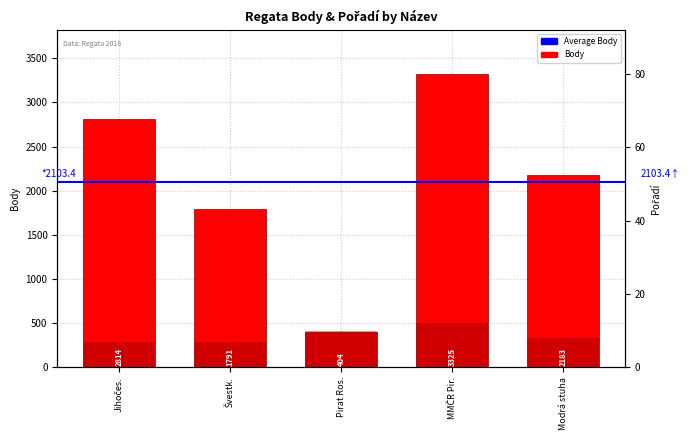

Which category has the highest value across all series?

MMČR Pir.